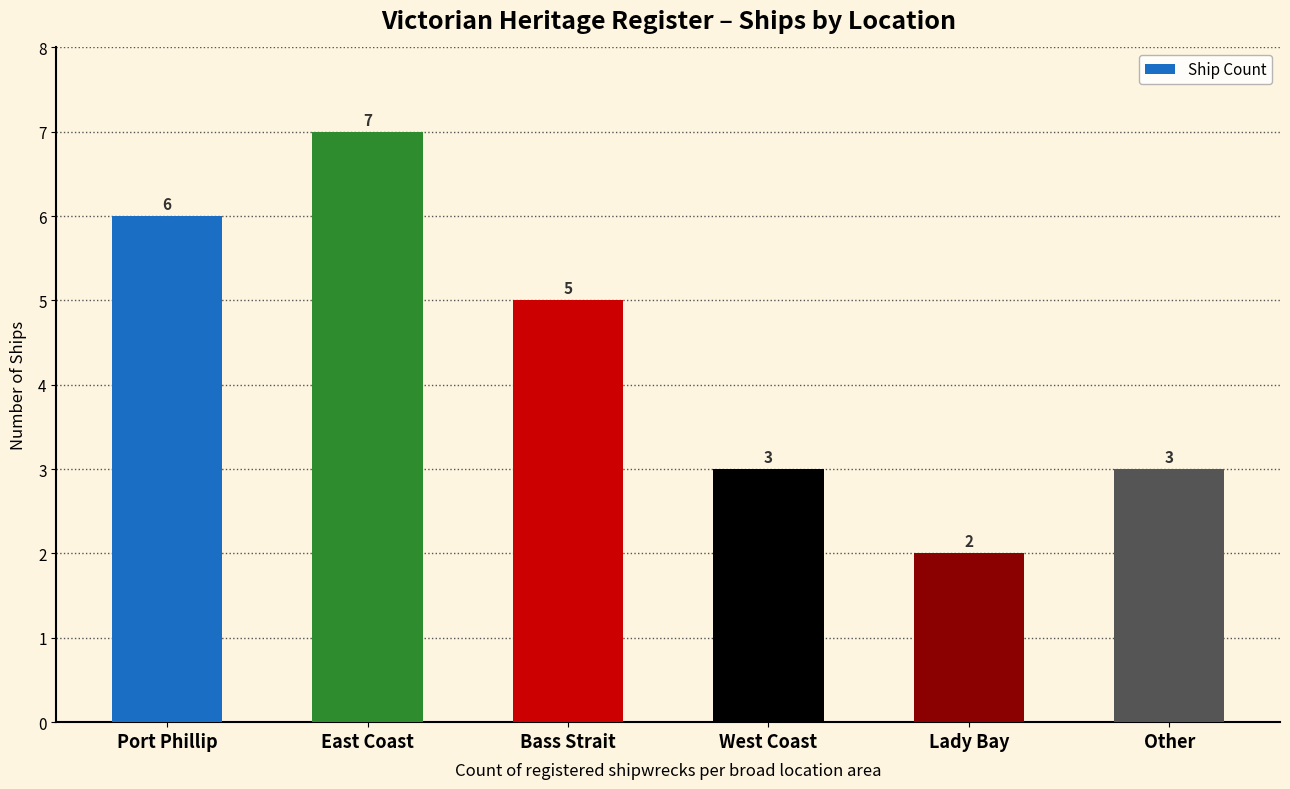

How many data points are less than 5?

3